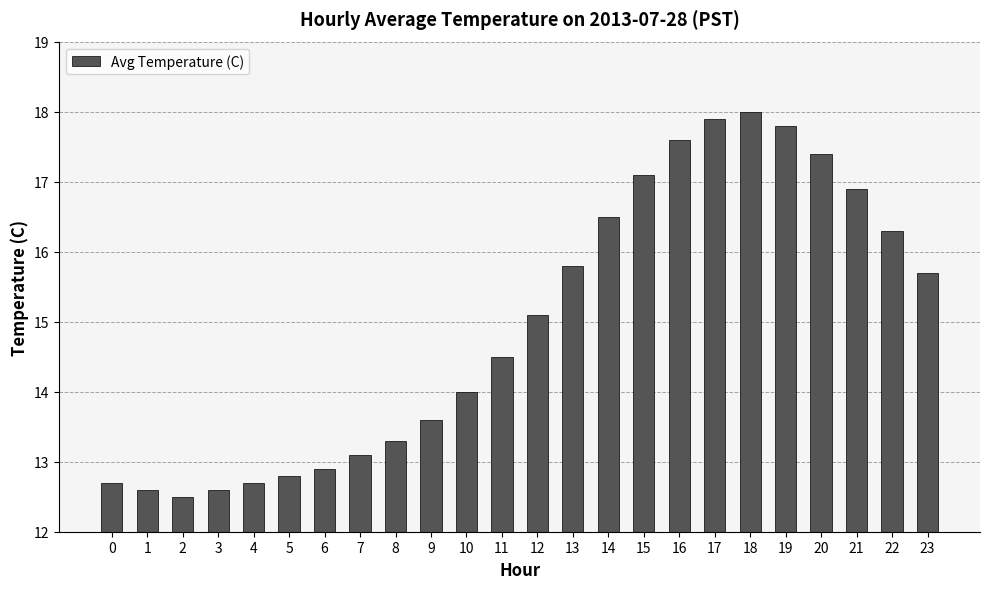

What is the value of the 20th bar from the left?

17.8